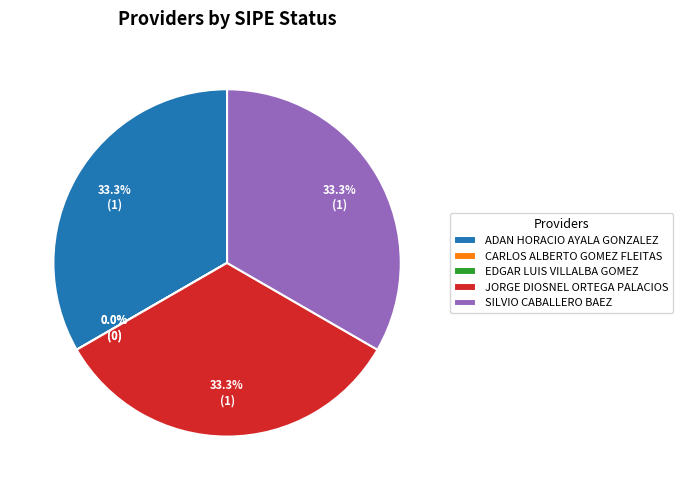

To the nearest percent, what portion does SILVIO CABALLERO BAEZ represent?

33%